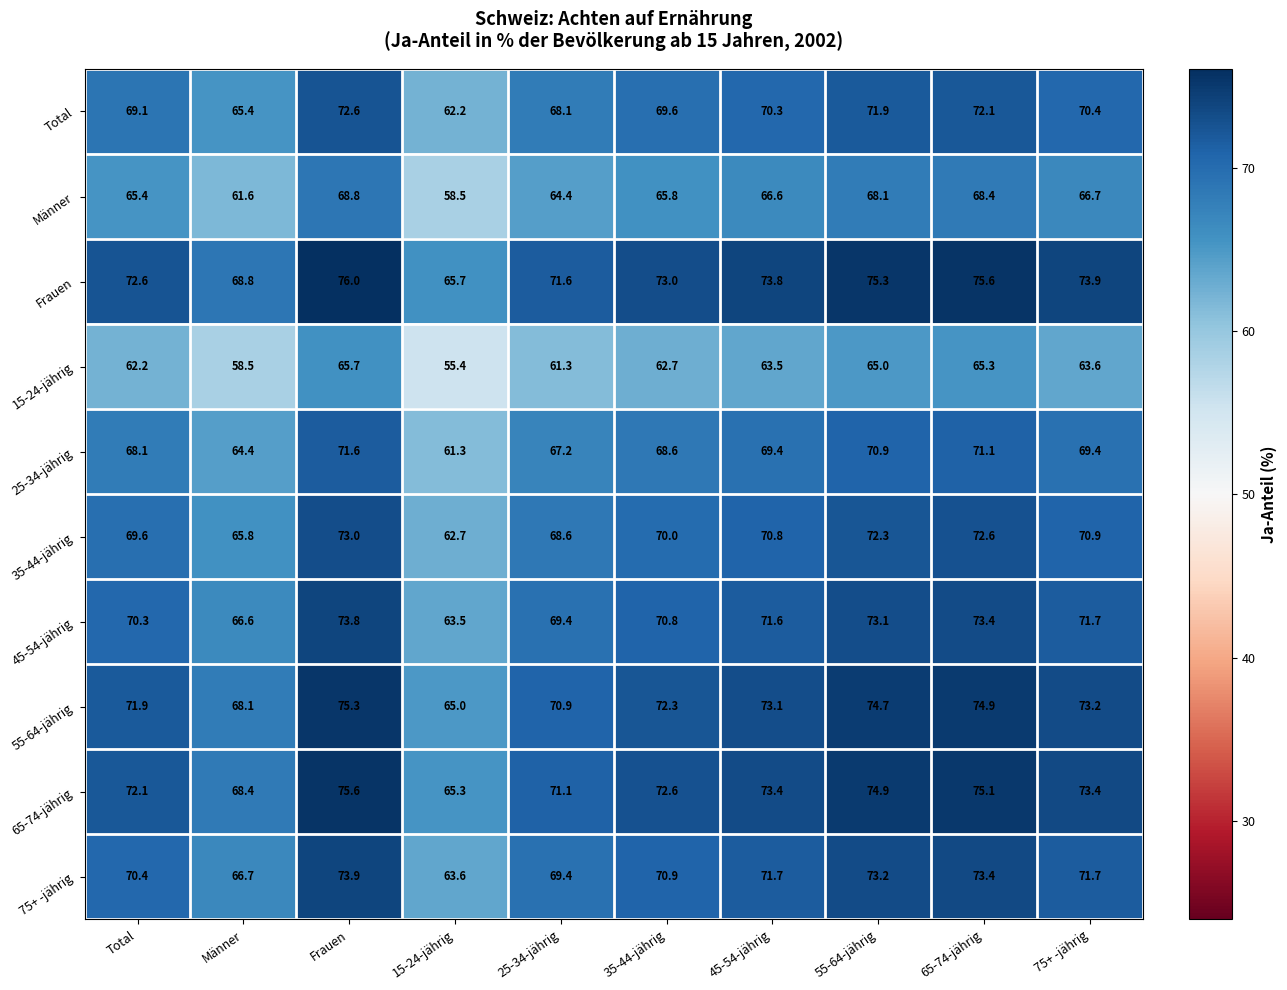

True or false: 65-74-jährig has a value of 72.6 at 35-44-jährig.

True